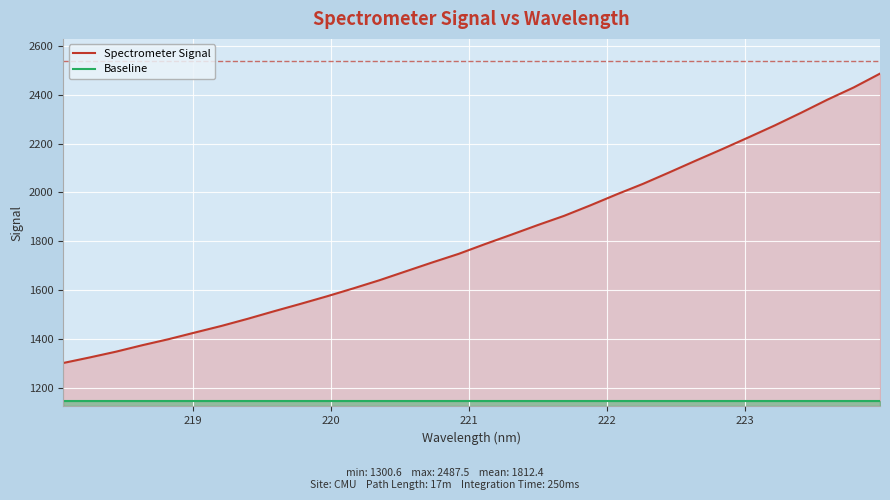

Rank the series by their average value, from lowest to highest.

Baseline, Spectrometer Signal